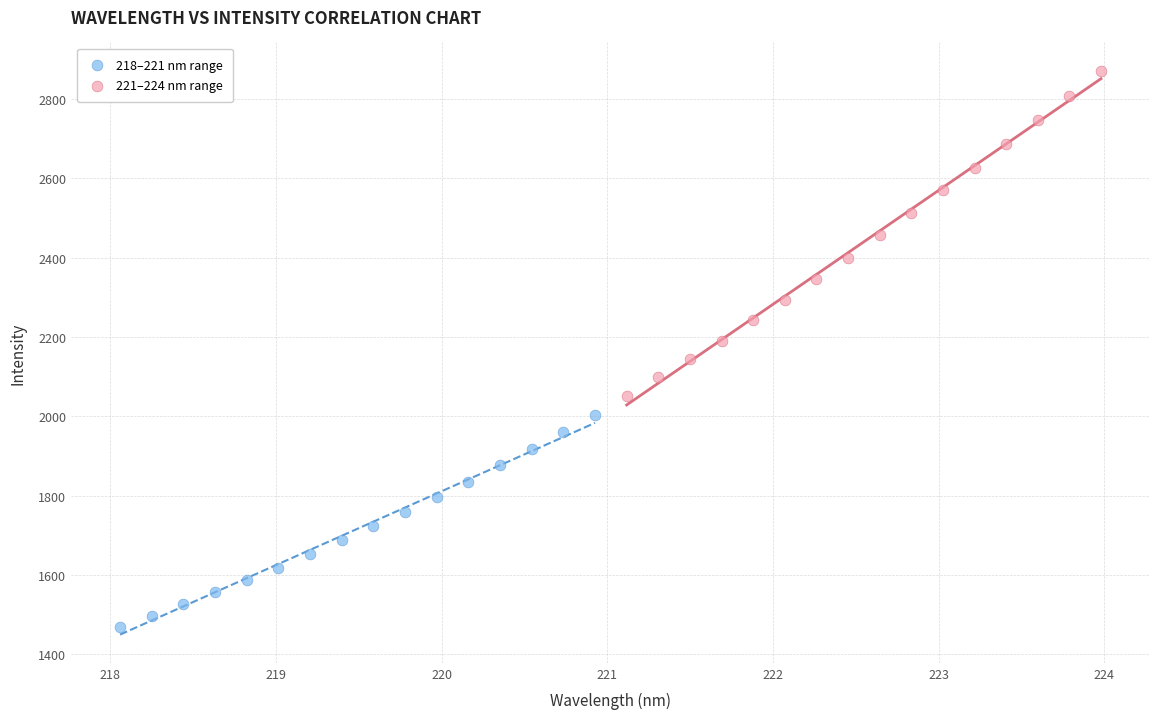

Which series has the largest Y range (max minus min)?

221–224 nm range